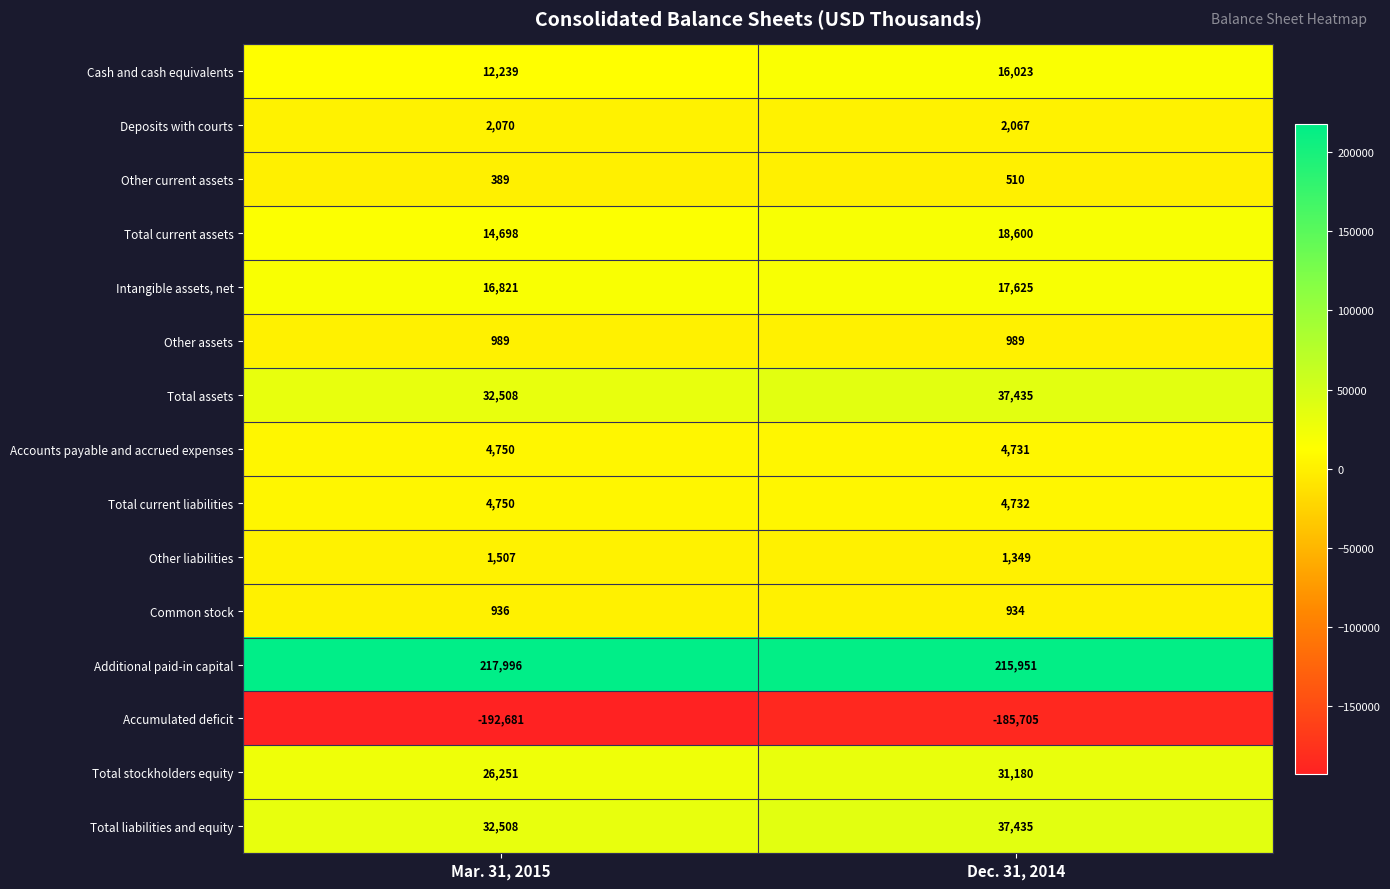

Count the number of data series in this chart.

15